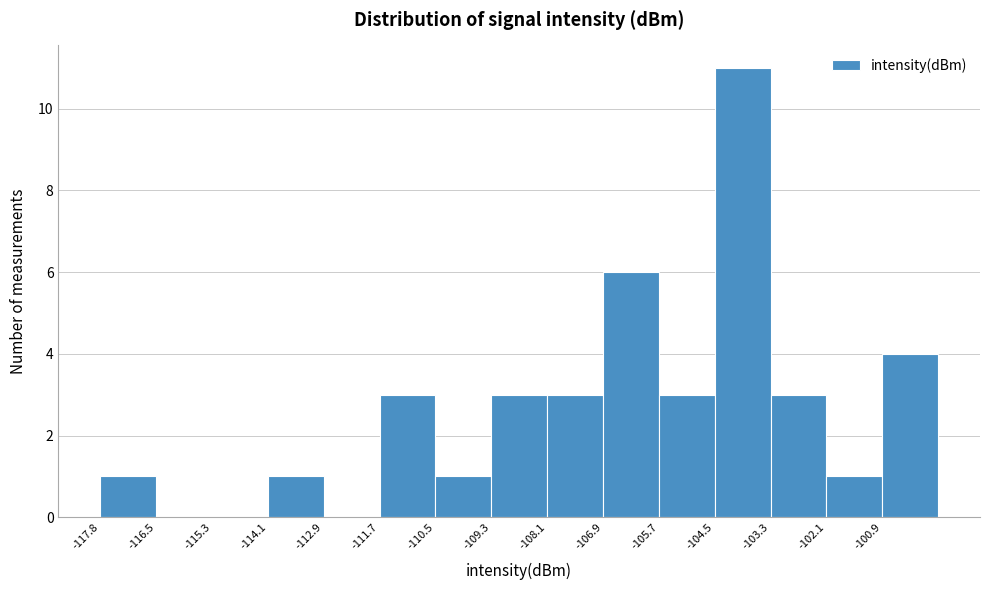

Over which range of the x-axis is the bar tallest?

-104.4 to -103.2